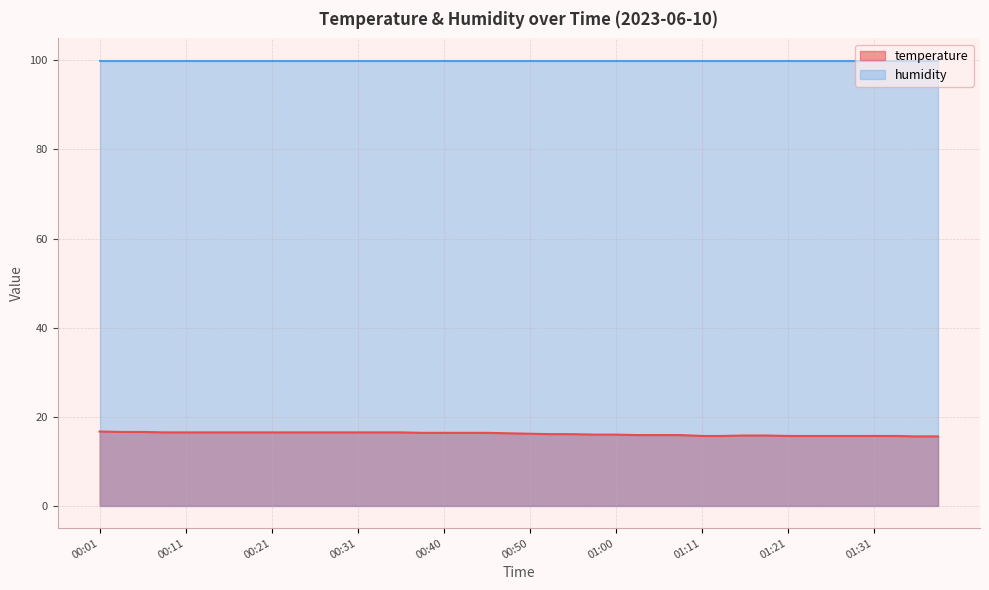

Which category has the highest value across all series?

00:01